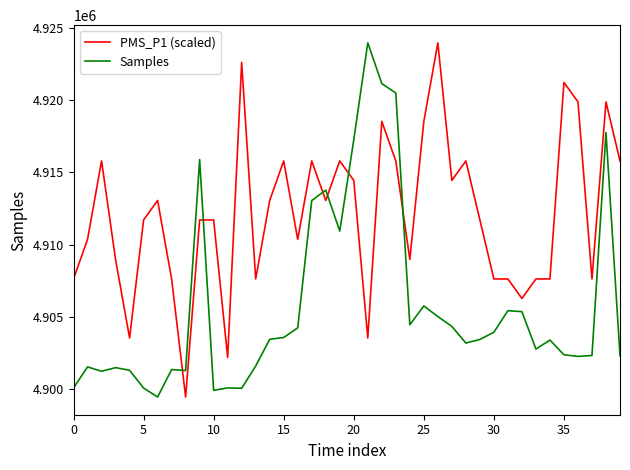

In Samples, how many points are higher than both neighbors (excluding endpoints)?

11